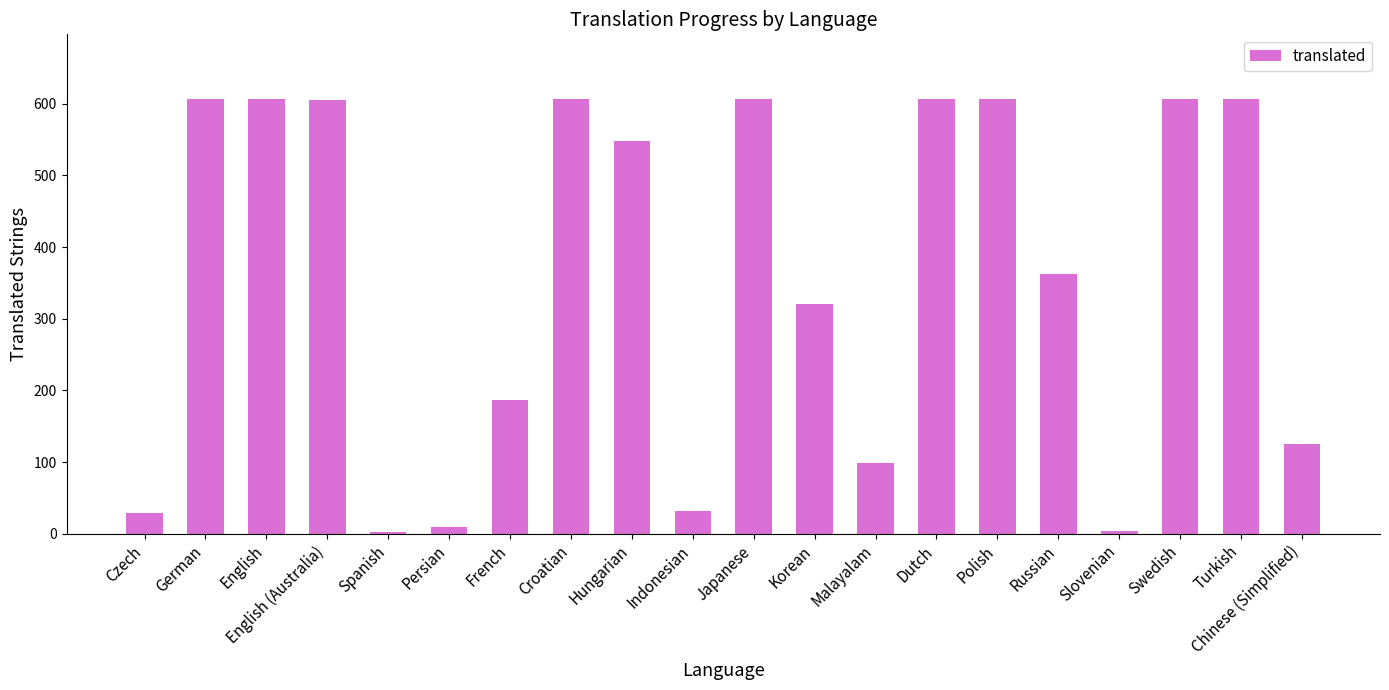

What is the maximum value shown in the chart?

606